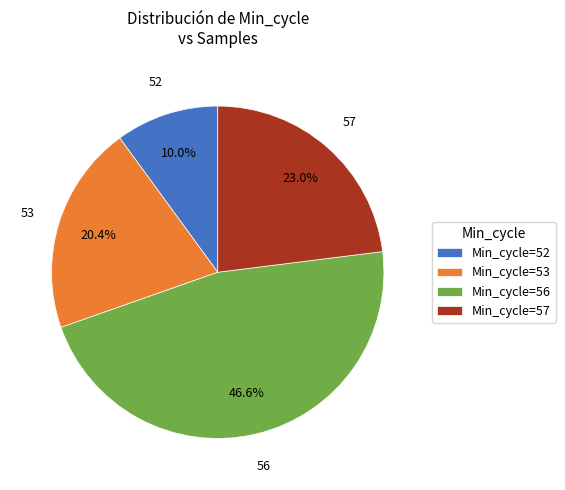

How many segments does this pie chart have?

4